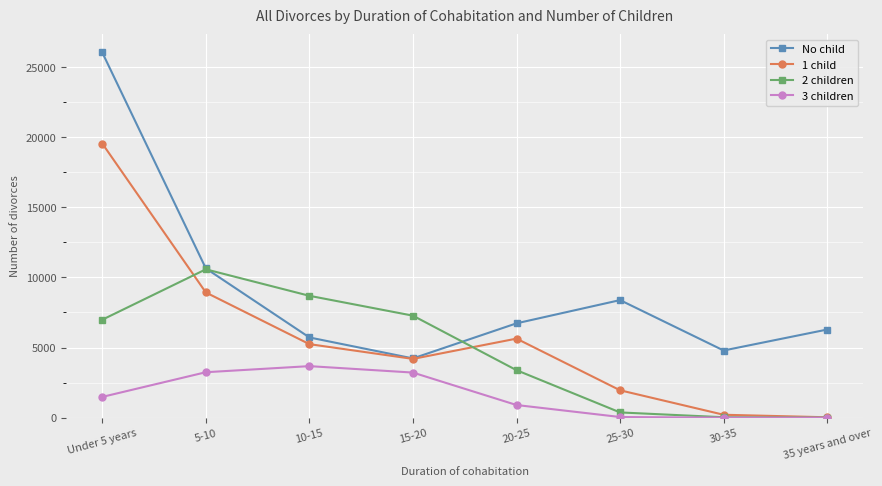

At which label does 1 child reach its peak?

Under 5 years